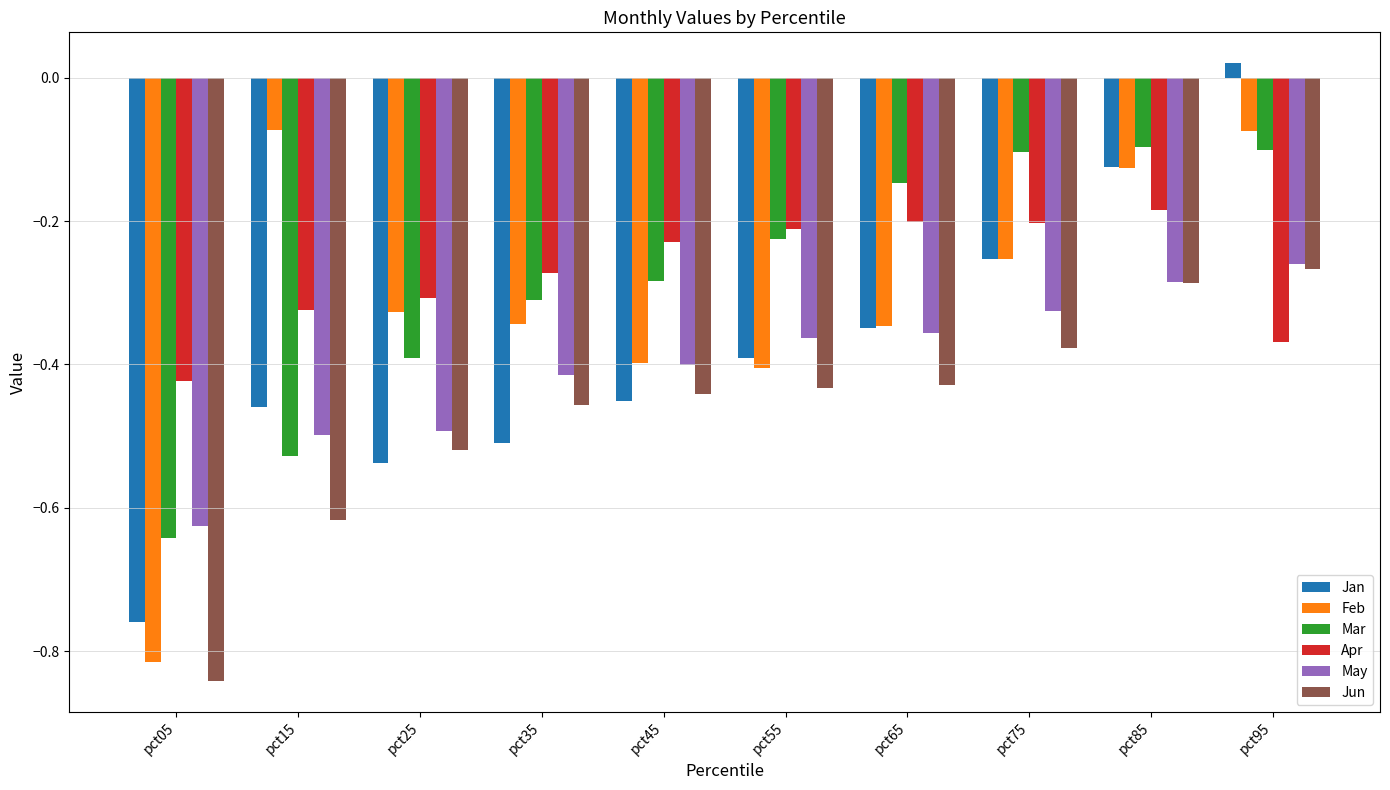

At which label is Jan closest to 0?

pct95